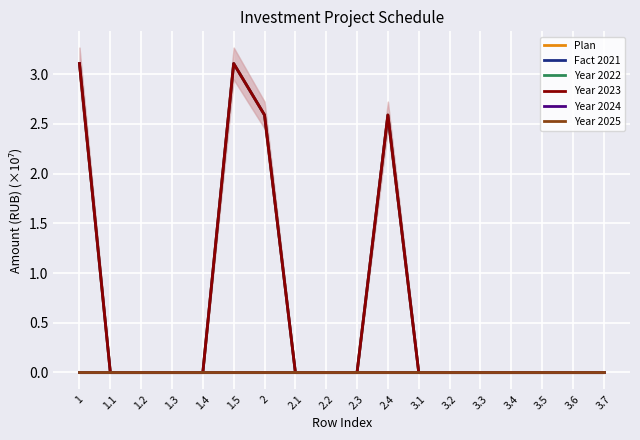

How many lines are shown in the chart?

6